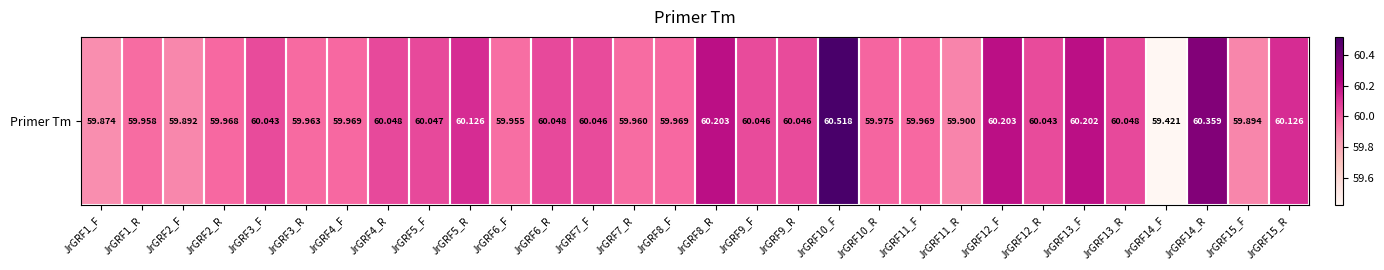

Is it true that the value at JrGRF8_F is 60.0?

True